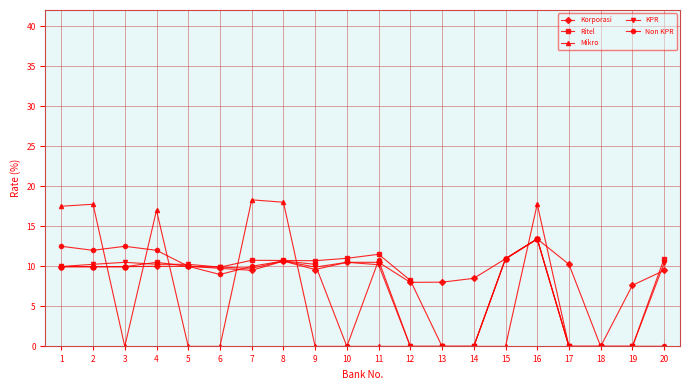

Count the number of categories in the chart.

20